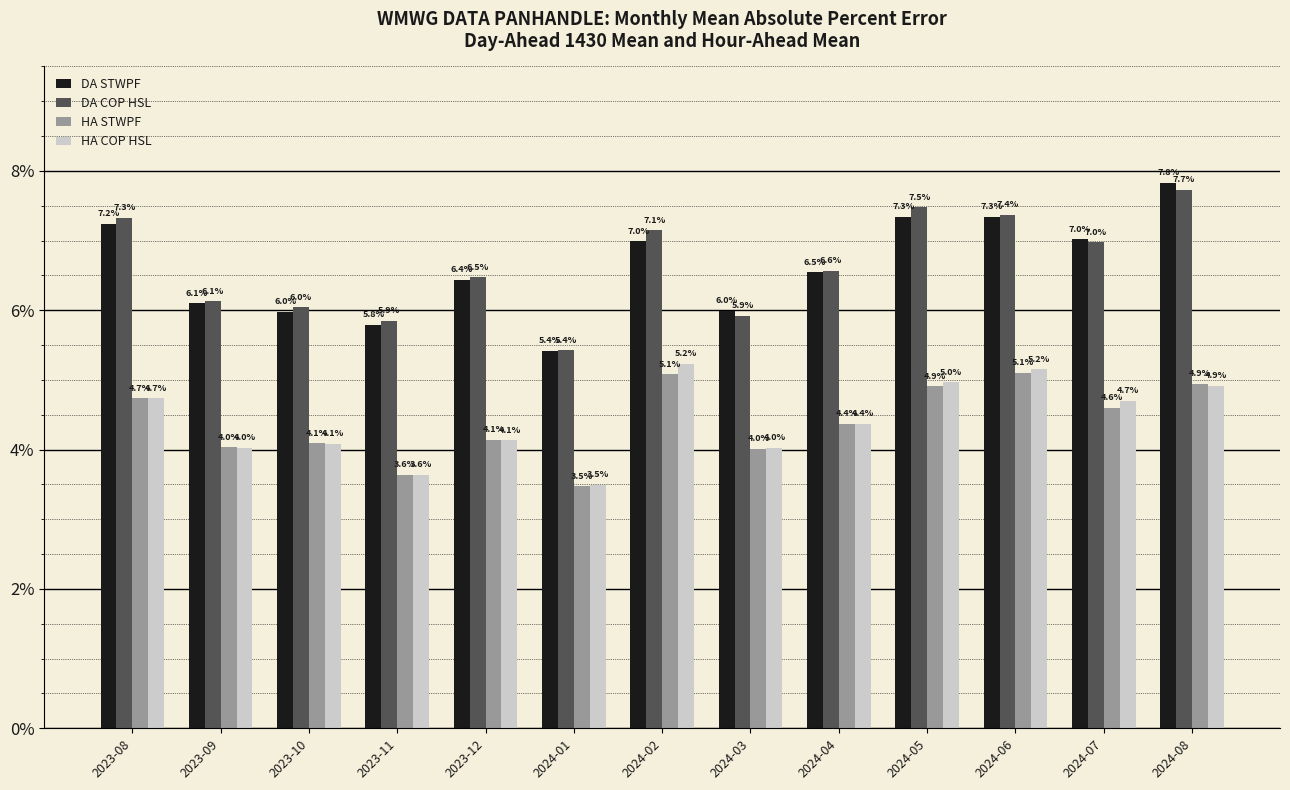

Does the chart contain any negative values?

No